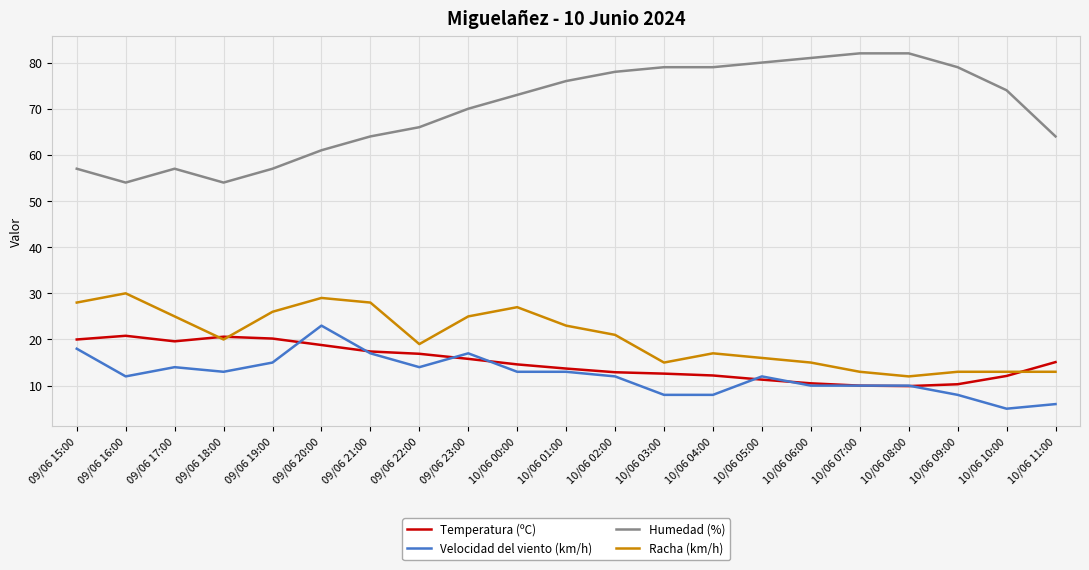

Which series has the widest spread of values?

Humedad (%)